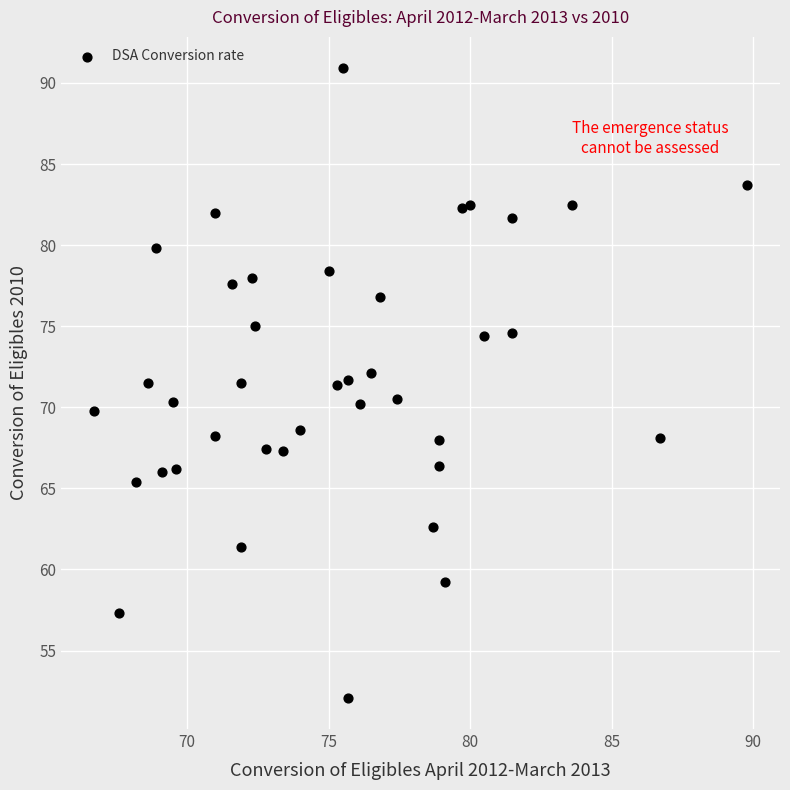

What is the range of Y values (max minus min)?

38.8